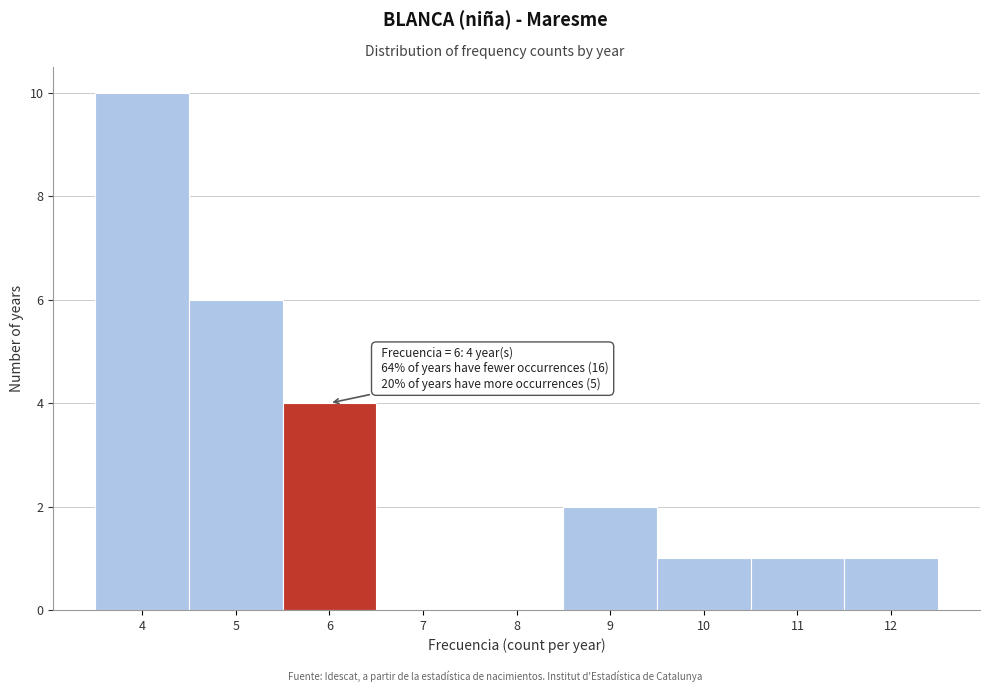

Which range on the x-axis has the tallest bar?

3.5 to 4.5